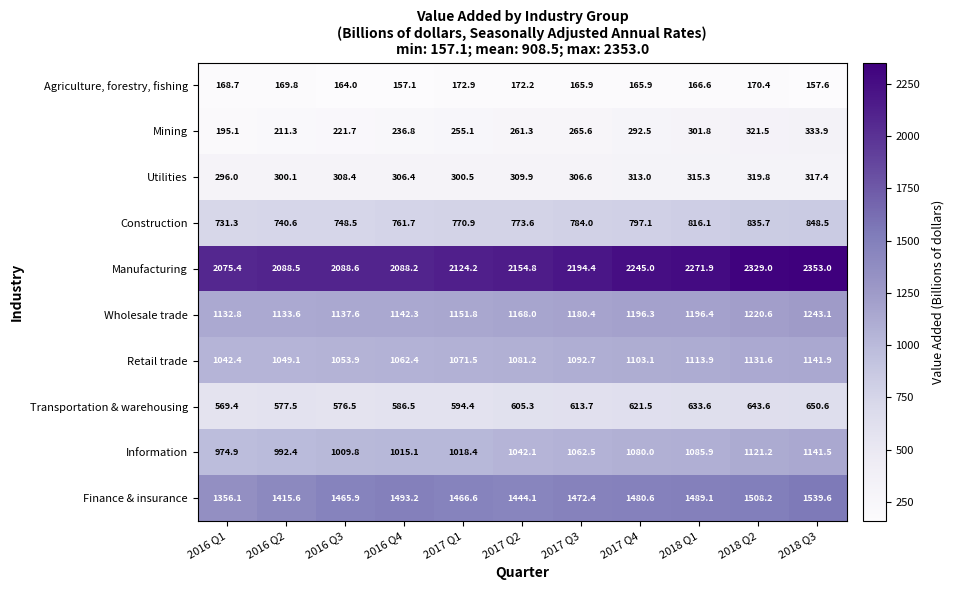

What is the maximum value shown in the chart?

2353.0